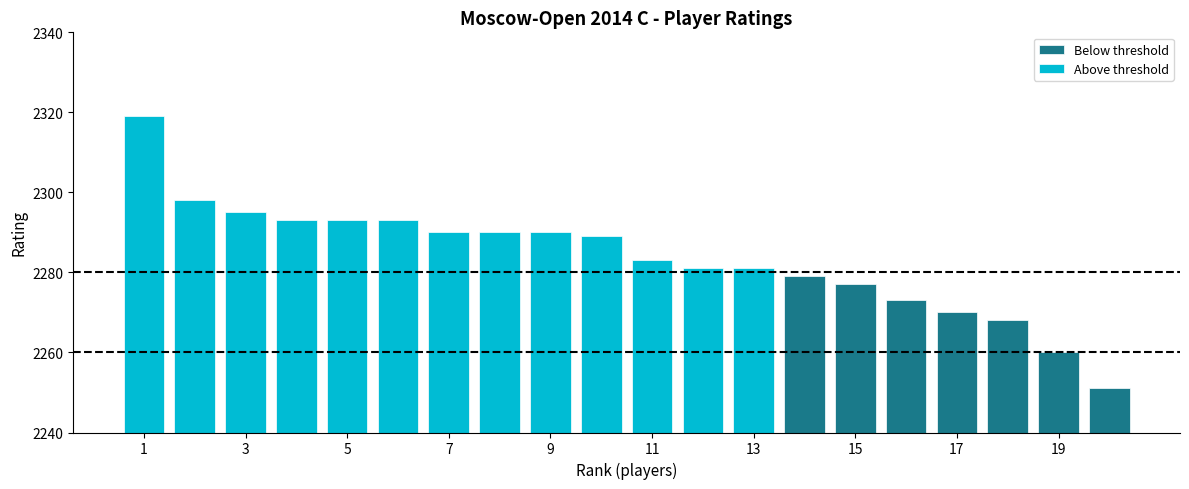

What is the maximum value shown in the chart?

2319